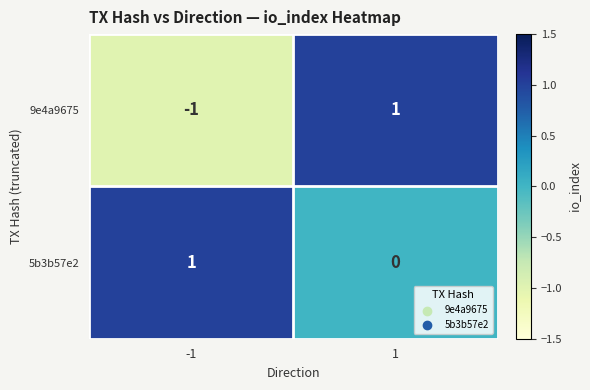

Is the value of 9e4a9675 at 1 greater than the value of 5b3b57e2 at 1?

Yes